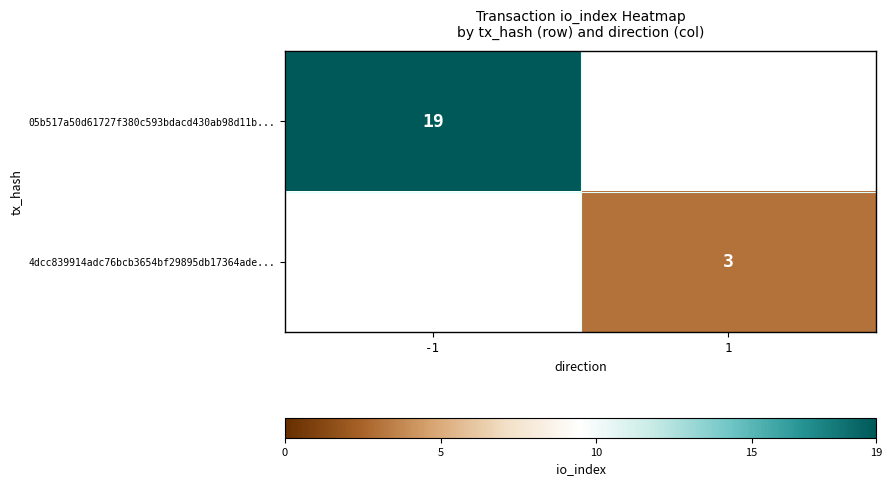

The 05b517a50d61727f380c593bdacd430ab98d11b... series shows 31 at -1. True or false?

False